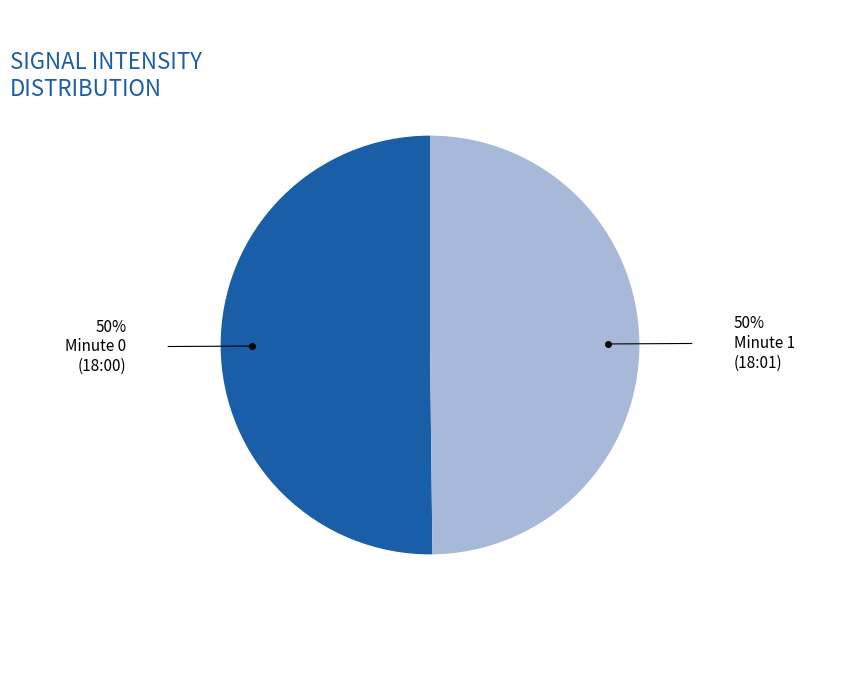

How many slices are in this pie chart?

2